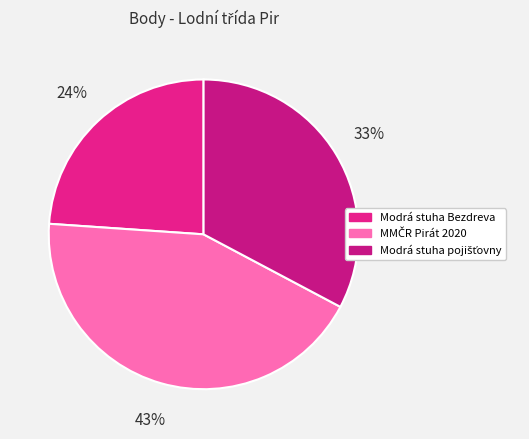

How many segments does this pie chart have?

3